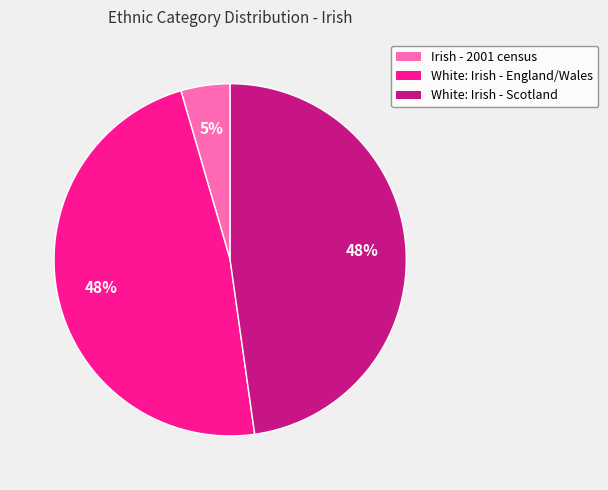

True or false: White: Irish - England/Wales accounts for 56% of the total.

False